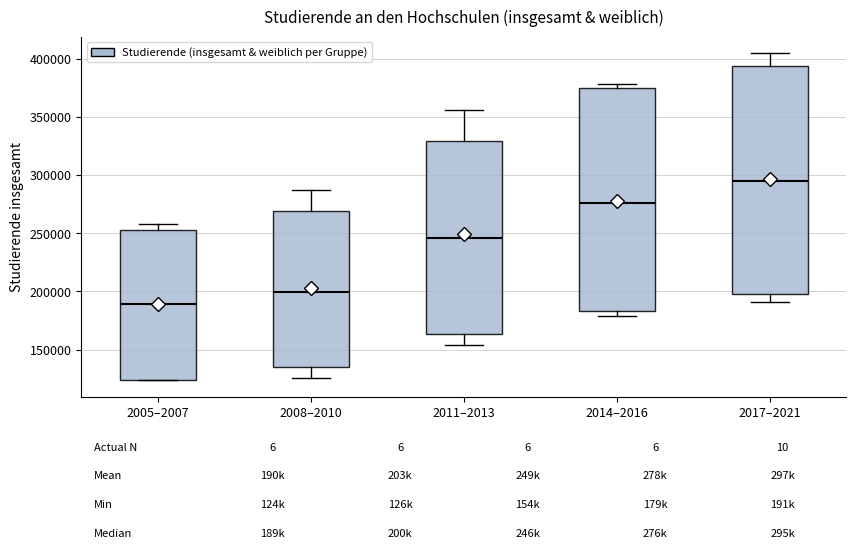

Which box has the lowest median line?

2005–2007